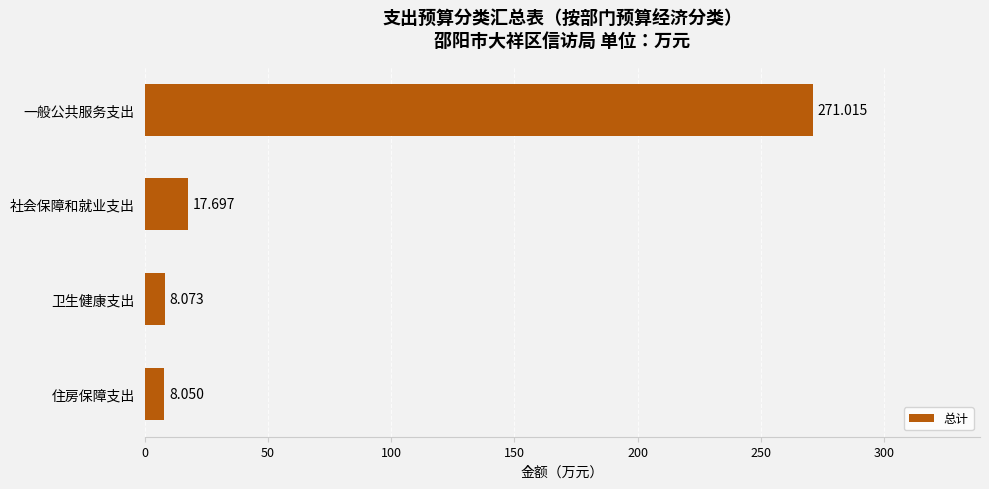

How many data points are less than 17?

2